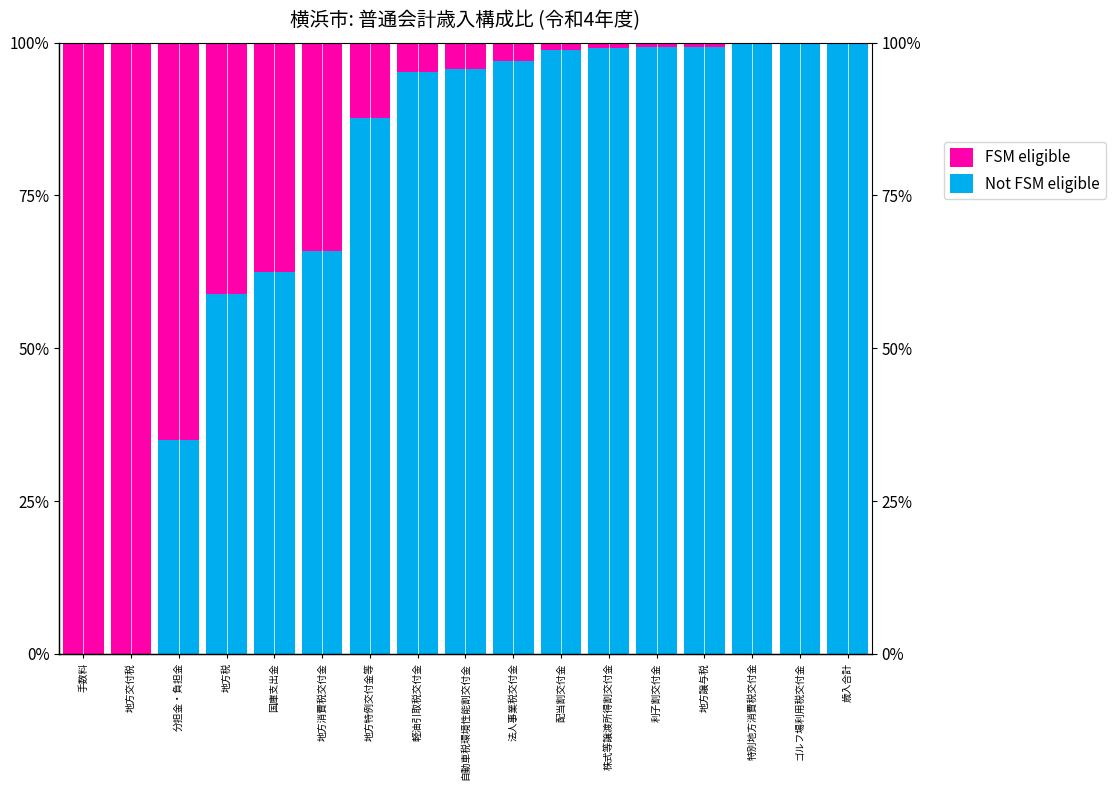

At which category is the sum across all series the highest?

利子割交付金